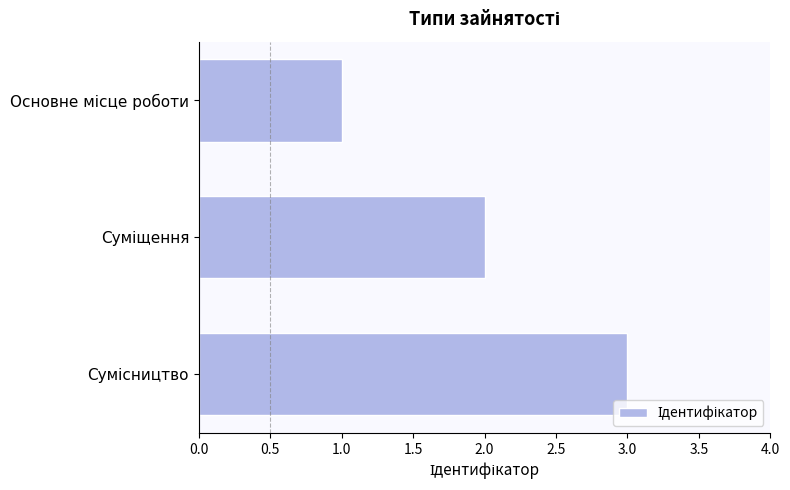

What is the greatest value displayed?

3